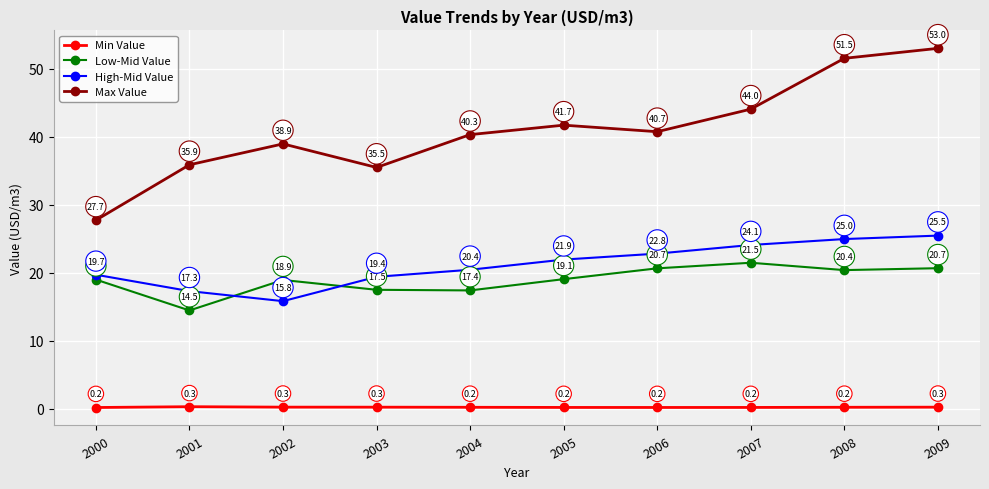

Which category has the highest value across all series?

2009